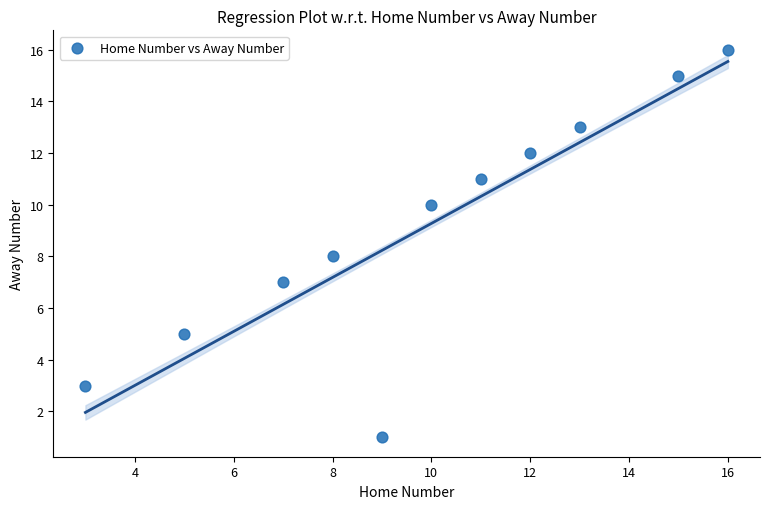

What is the range of X values (max minus min)?

13